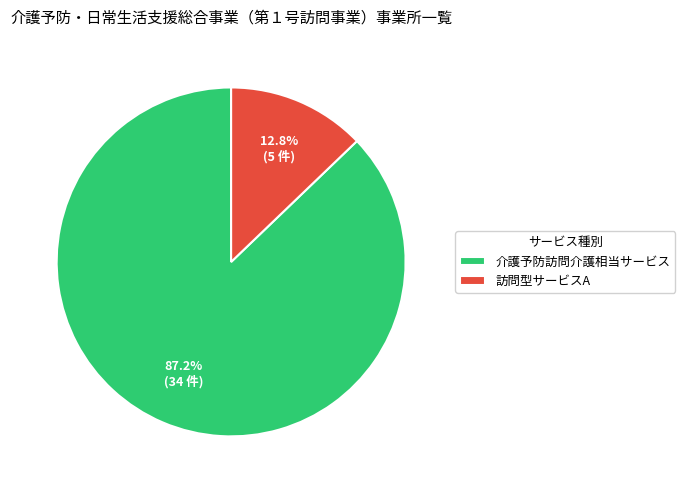

What is the total percentage of 訪問型サービスA and 介護予防訪問介護相当サービス?

100.0%